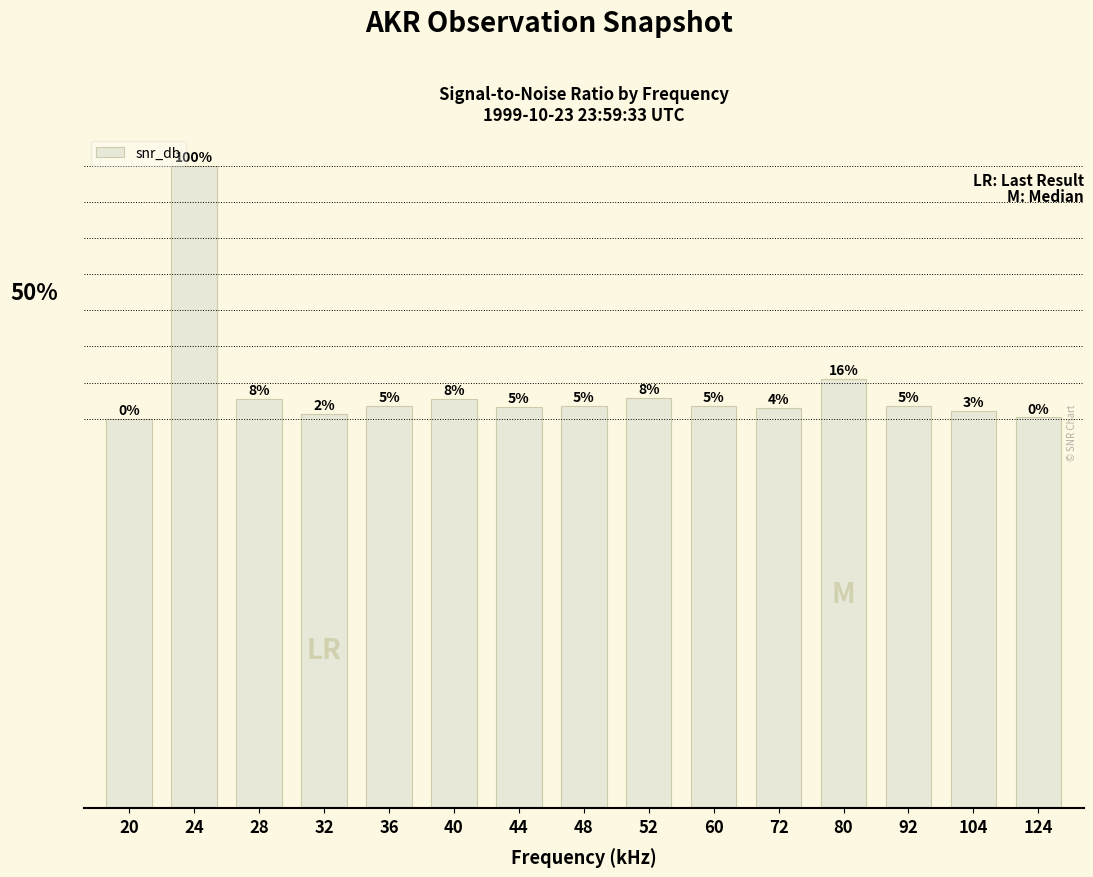

Does the chart contain any negative values?

No